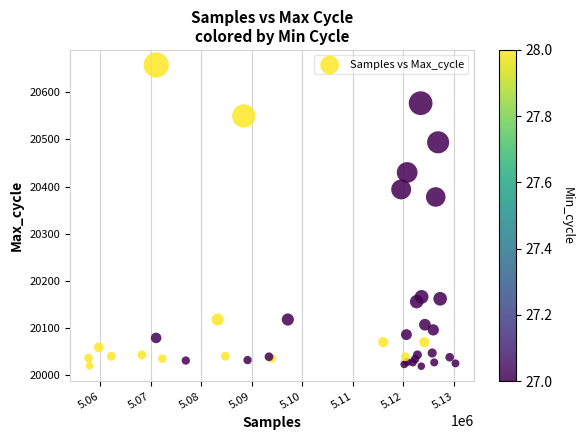

What Y value in the scatter plot is closest to 20338?

20378